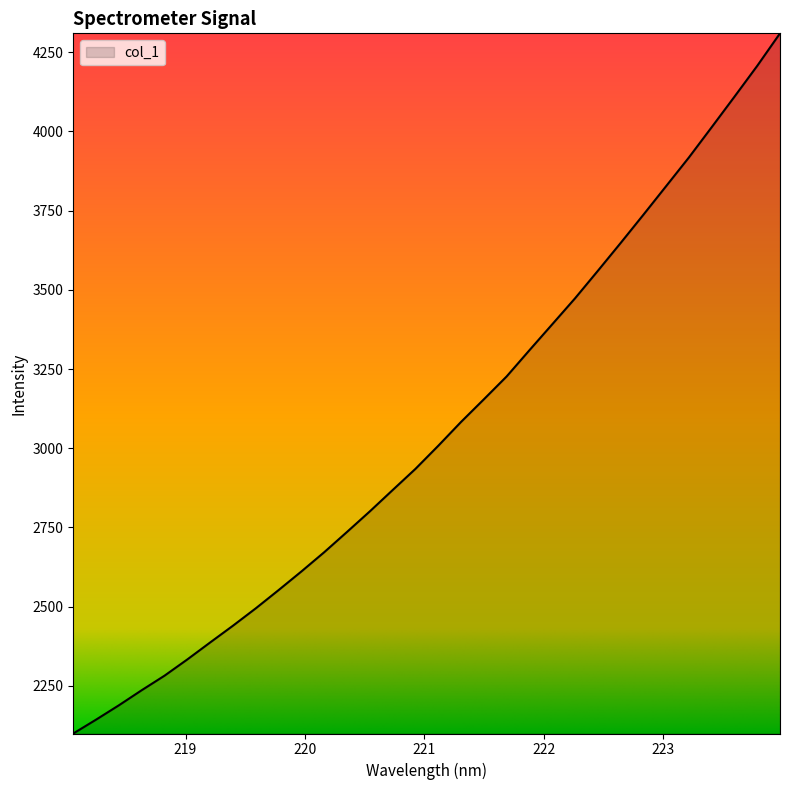

What is the greatest value displayed?

4309.6